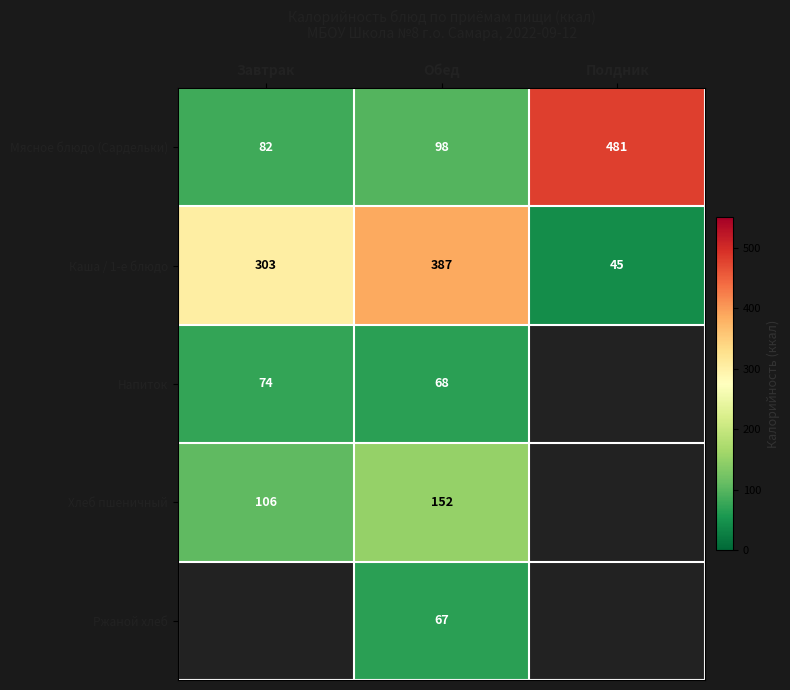

Rank the series at Обед from lowest to highest value.

Ржаной хлеб, Напиток, Мясное блюдо (Сардельки), Хлеб пшеничный, Каша / 1-е блюдо